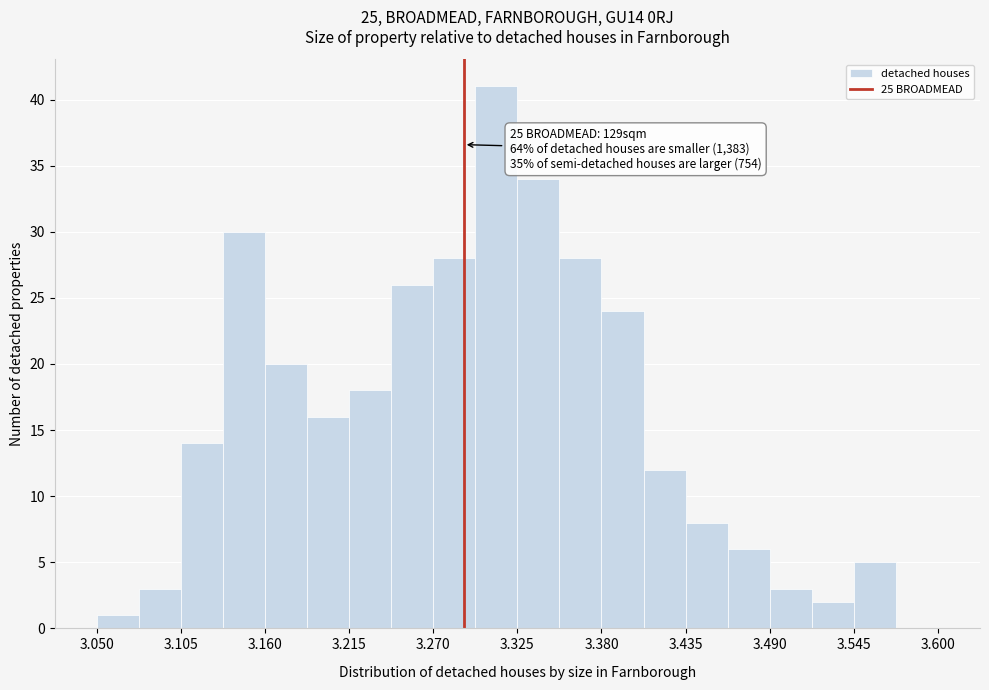

Around what value on the x-axis is the tallest bar? Give the approximate position of its centre, as read against the axis.

3.31